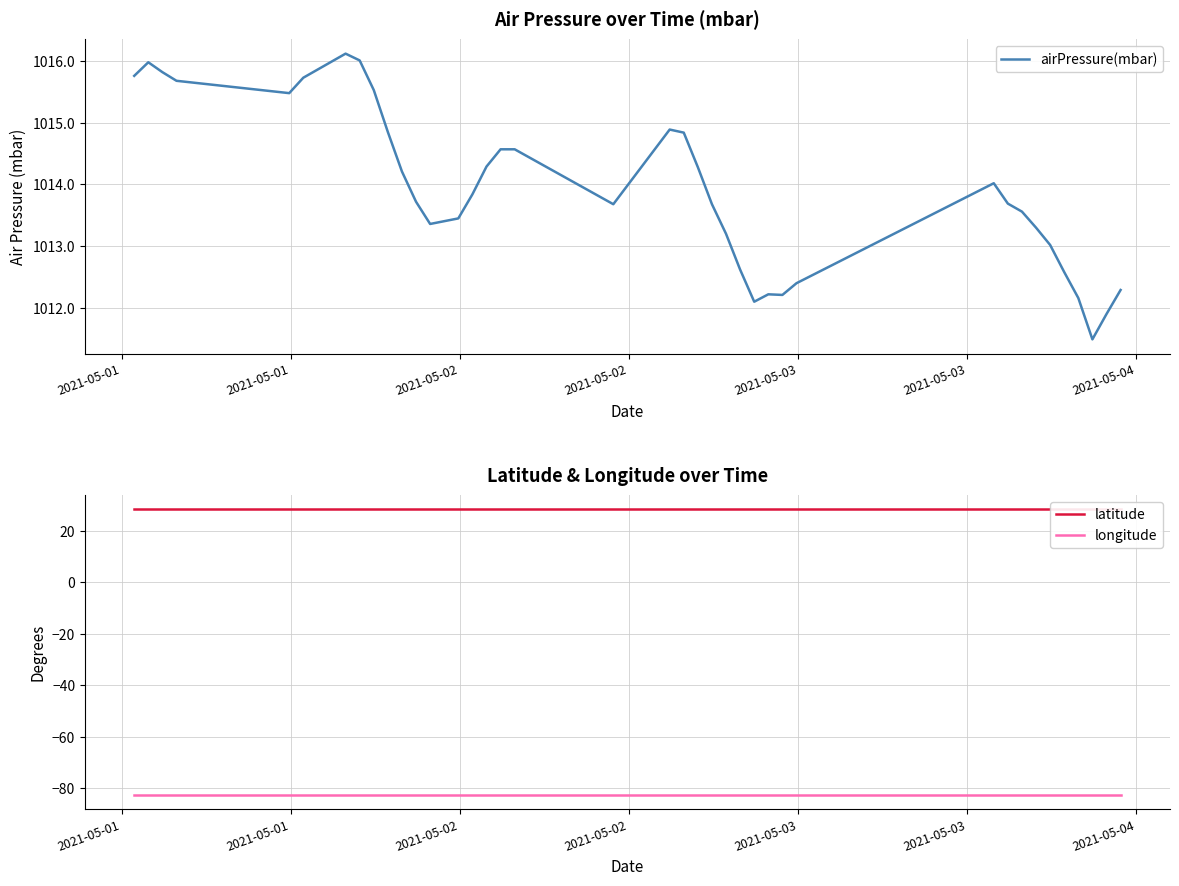

What is the difference between the maximum and minimum values in the airPressure(mbar) series?

4.6